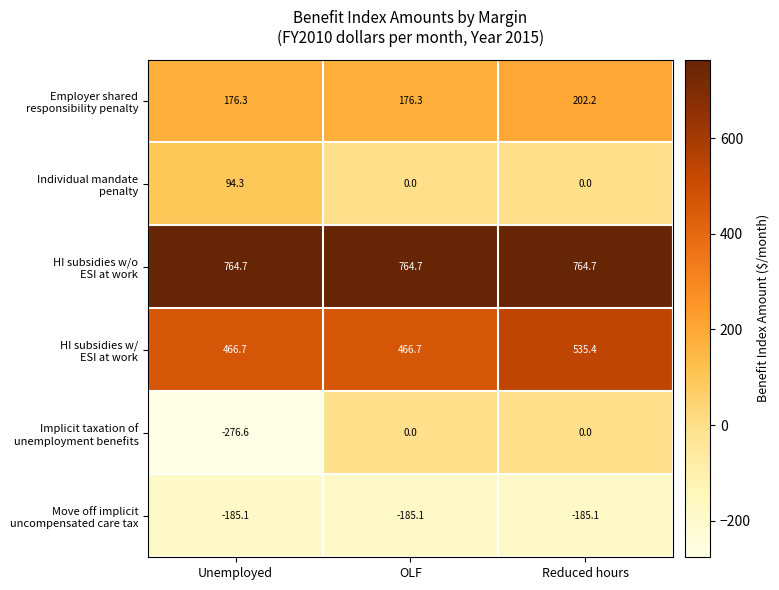

At which category does the chart reach its minimum across all series?

Unemployed